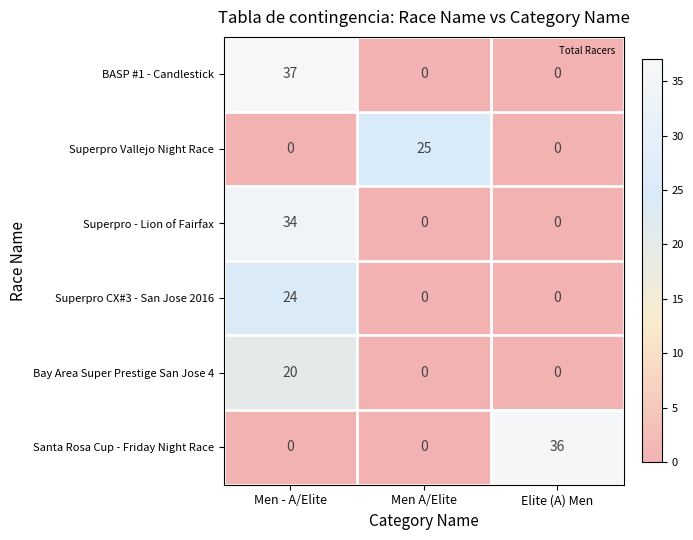

What is the average value of the BASP #1 - Candlestick series?

12